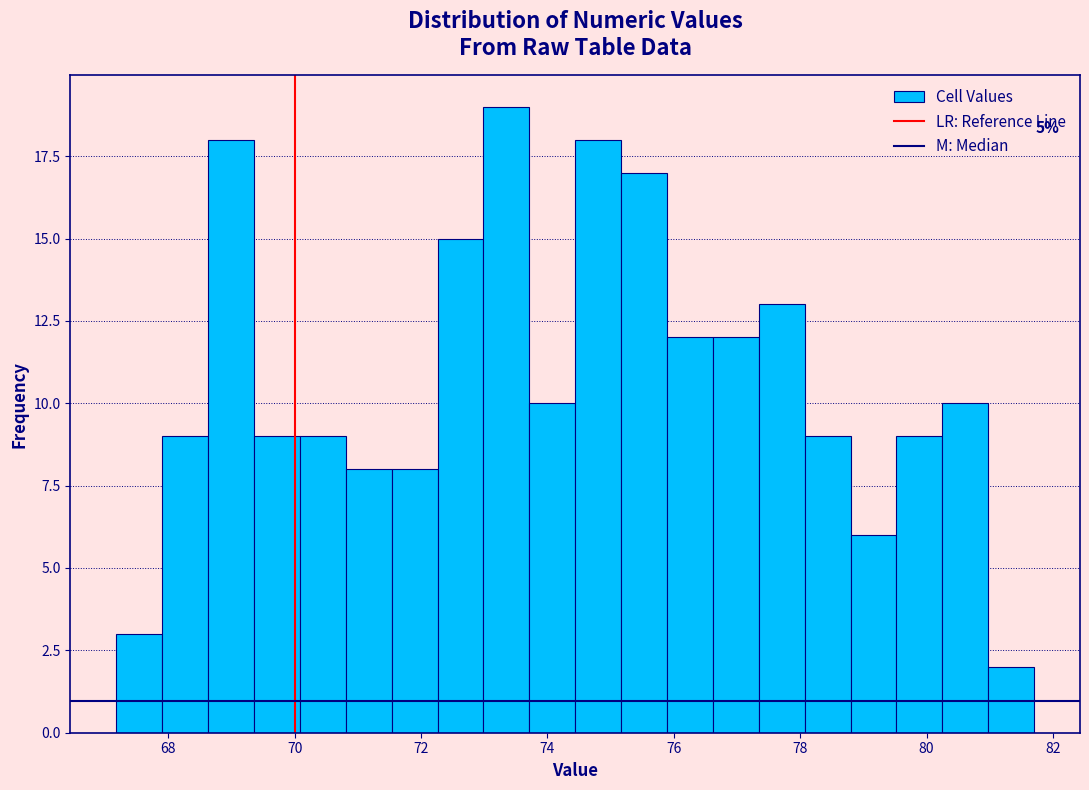

Read against the x-axis, roughly where is the centre of the tallest bar?

73.4